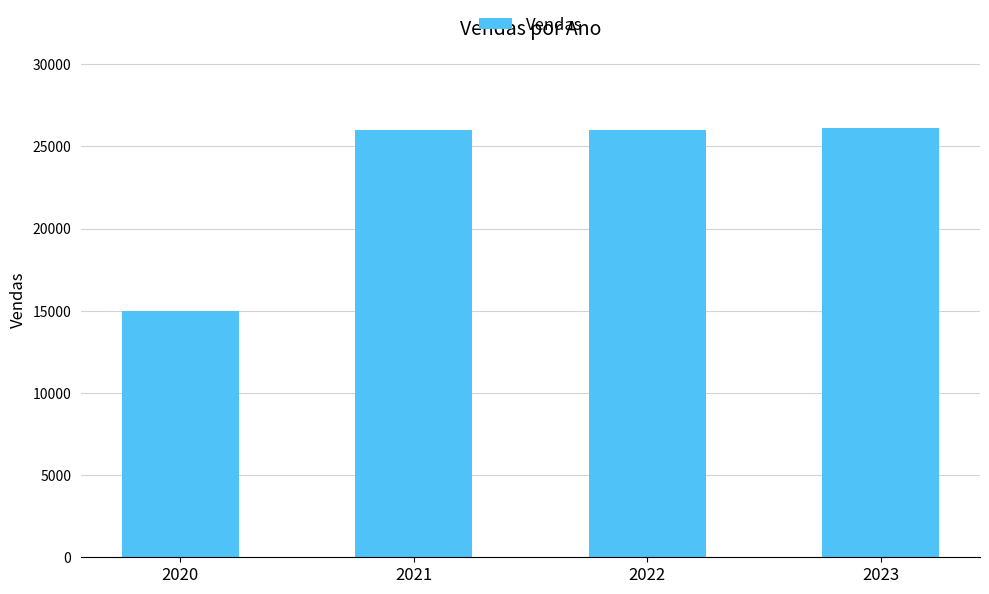

What is the approximate value at 2020, to the nearest 10?

15000